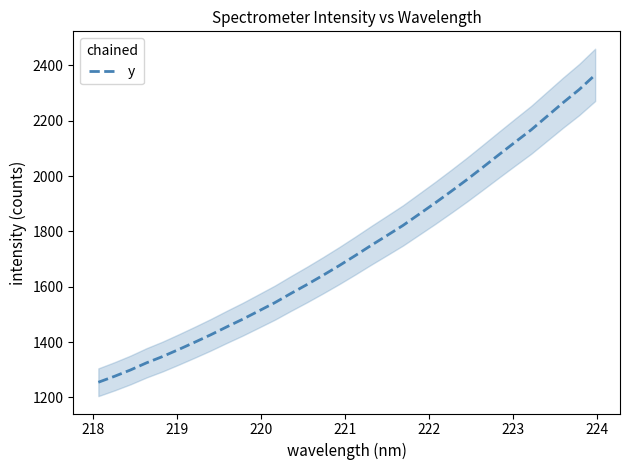

What is the minimum value for y?

1254.5